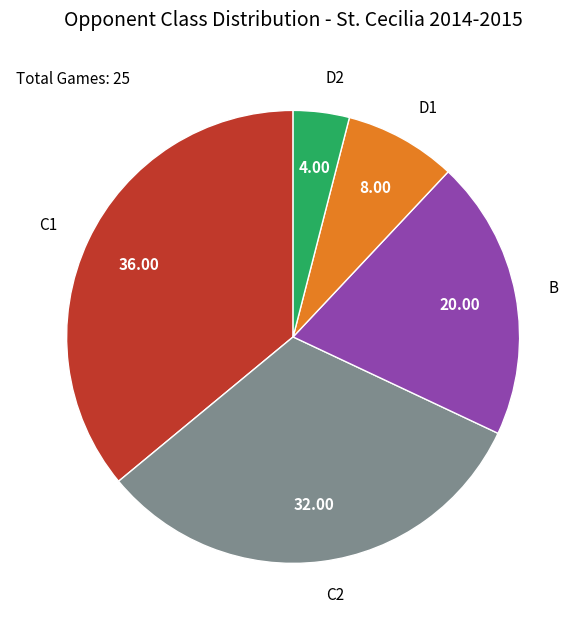

Is there any slice that represents more than half of the pie?

No